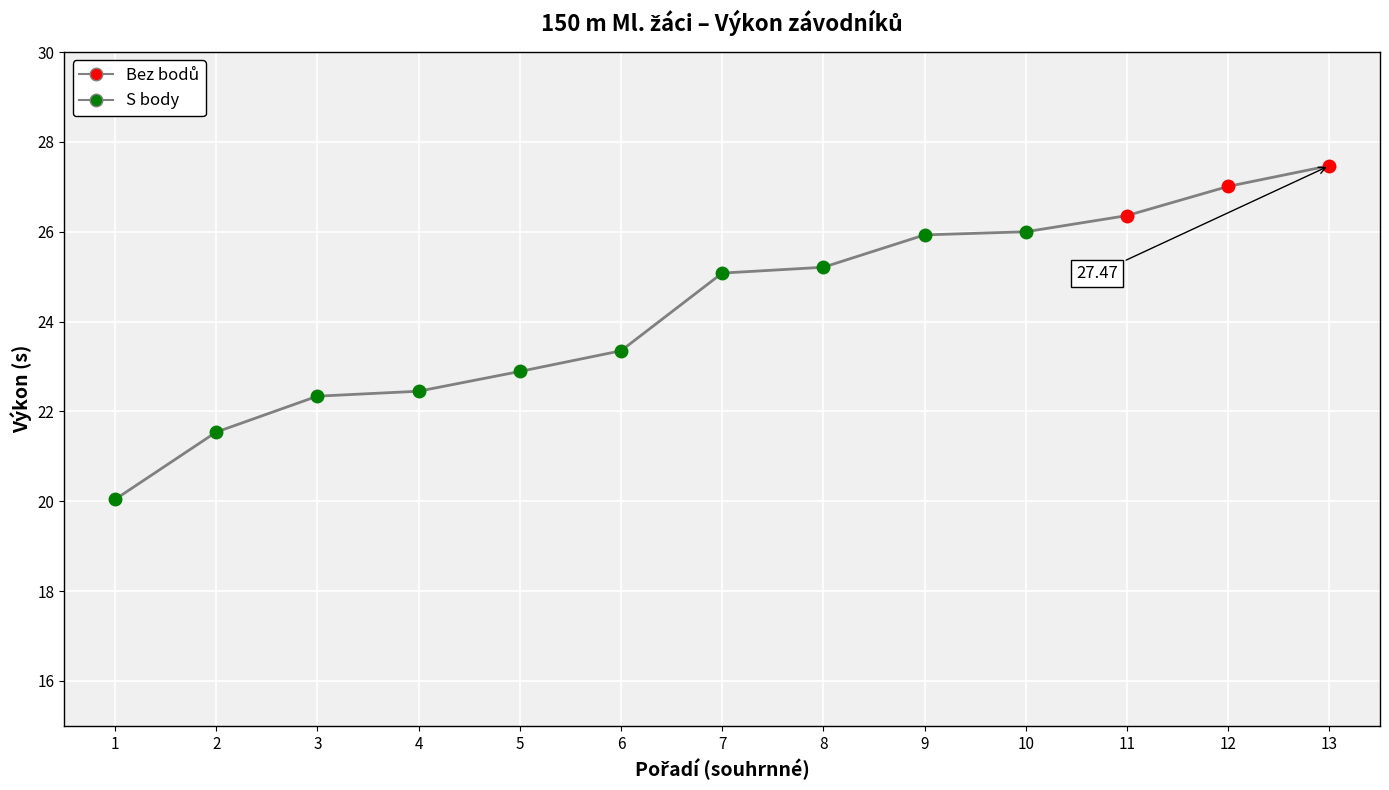

How many lines are shown in the chart?

1